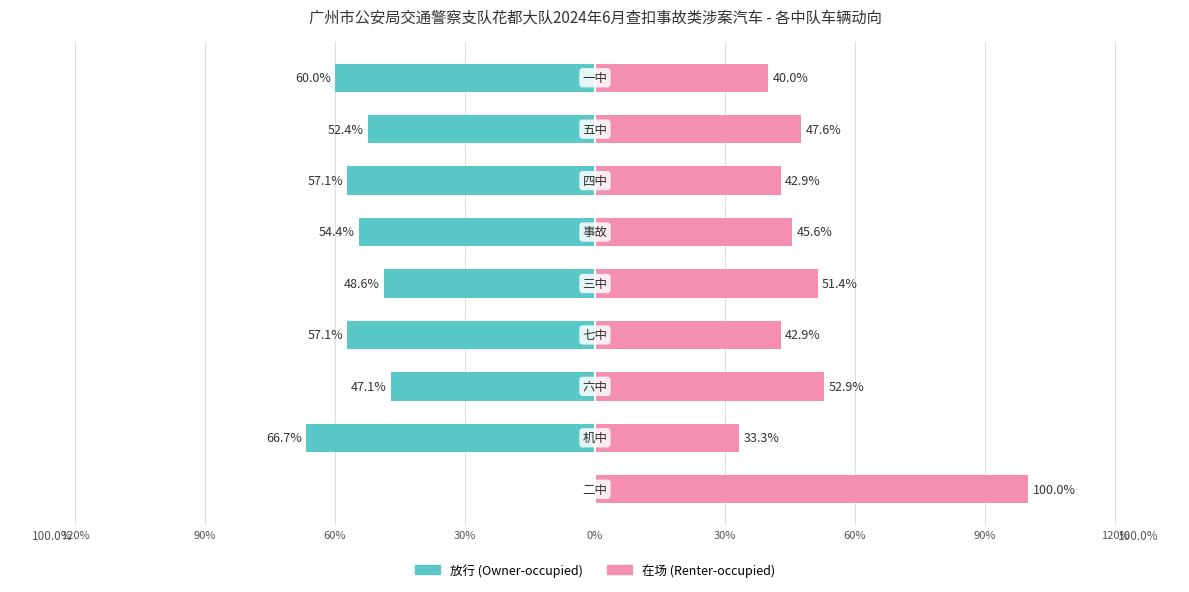

Reading left to right, transcribe all the data shown in this chart.

放行: 120%=0.0	90%=-66.7	60%=-47.1	30%=-57.1	0%=-48.6	30%=-54.4	60%=-57.1	90%=-52.4	120%=-60.0
在场: 120%=100.0	90%=33.3	60%=52.9	30%=42.9	0%=51.4	30%=45.6	60%=42.9	90%=47.6	120%=40.0